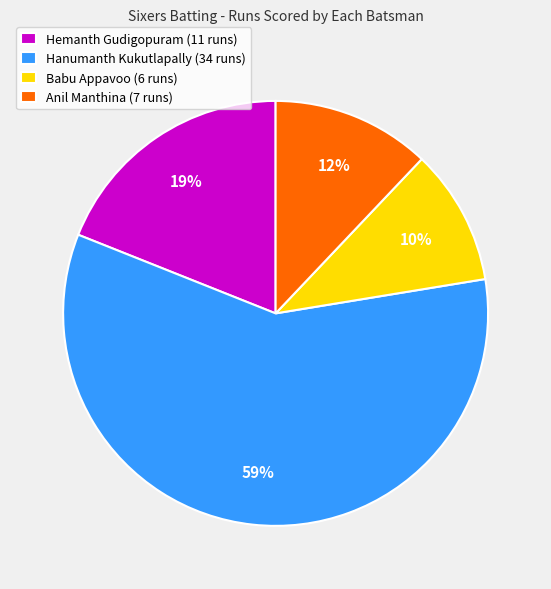

What is the majority slice?

Hanumanth Kukutlapally (34 runs)